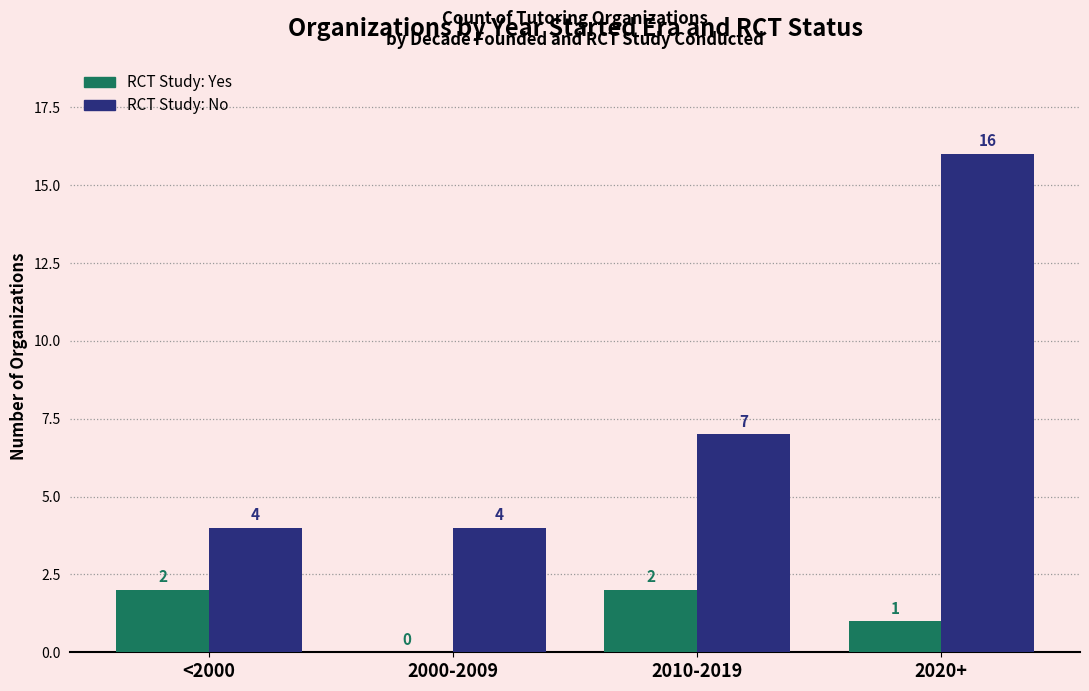

At which category is the sum across all series the highest?

2020+